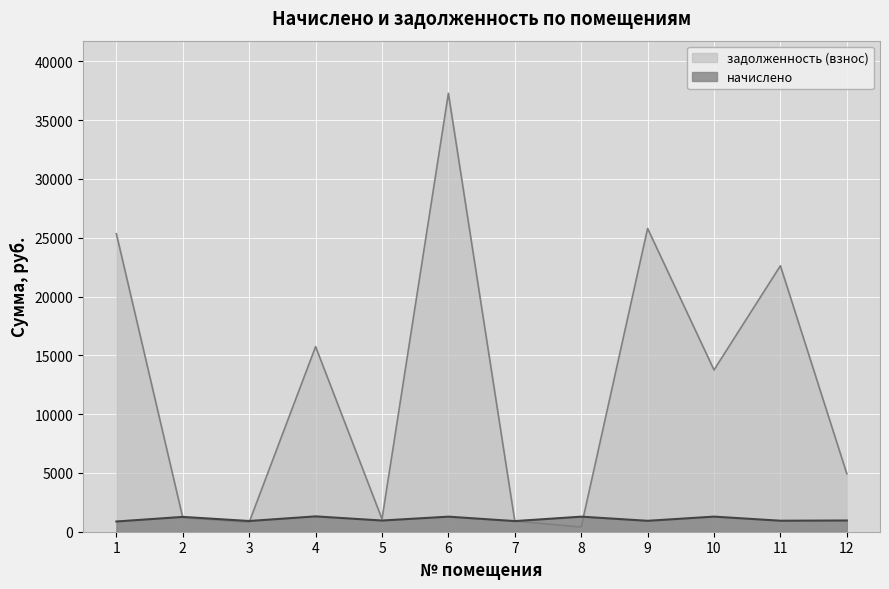

Between 4 and 2, which is larger?

4